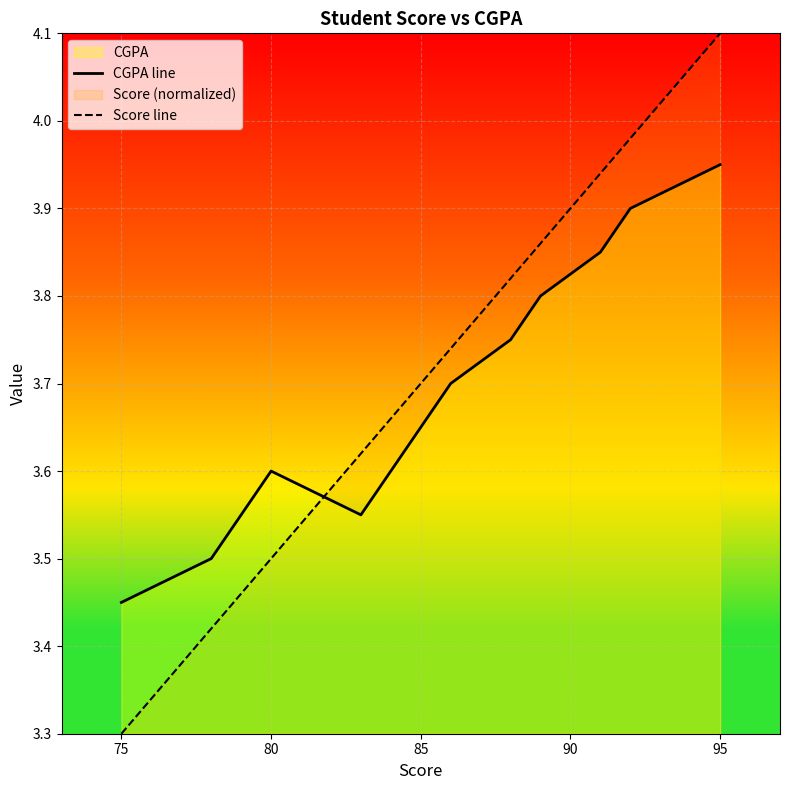

After their last crossing, which series has the higher values: Score line or CGPA line?

Score line